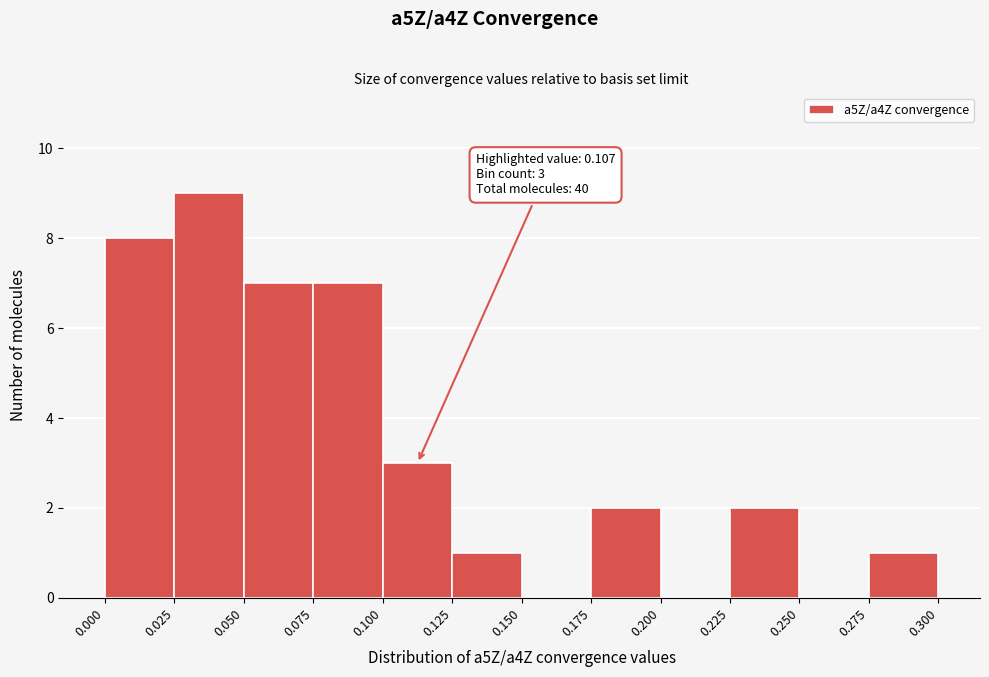

Which range on the x-axis has the tallest bar?

0.025 to 0.050